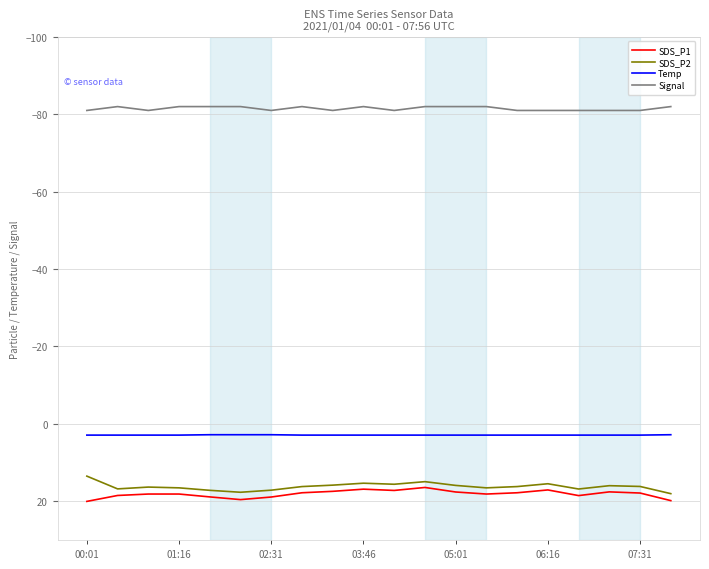

What is the smallest value displayed?

-82.0